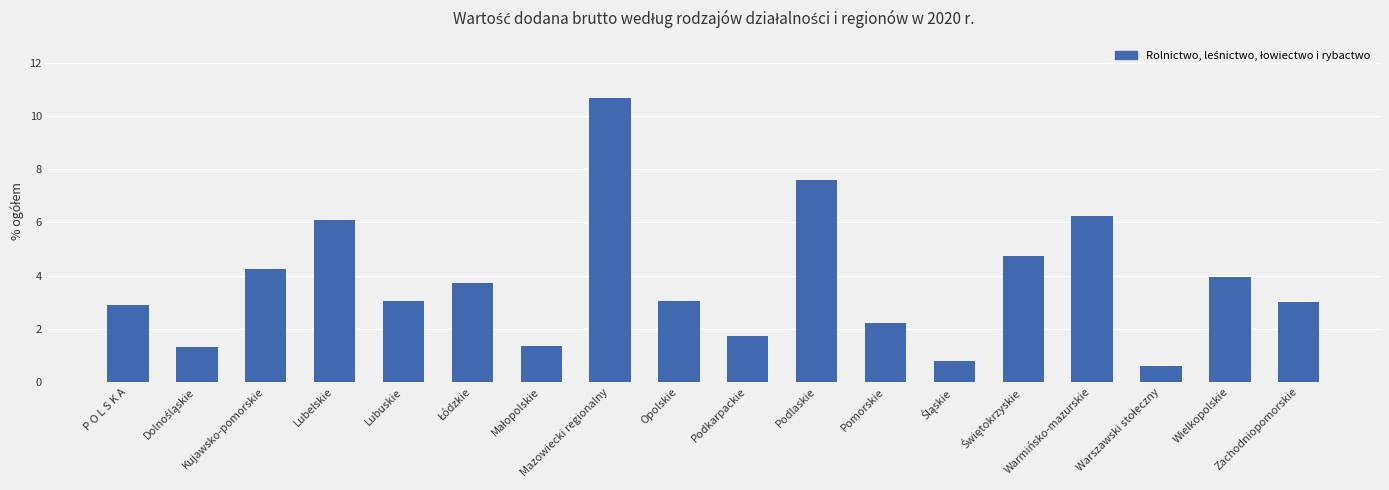

Which has a higher value, Opolskie or Pomorskie?

Opolskie